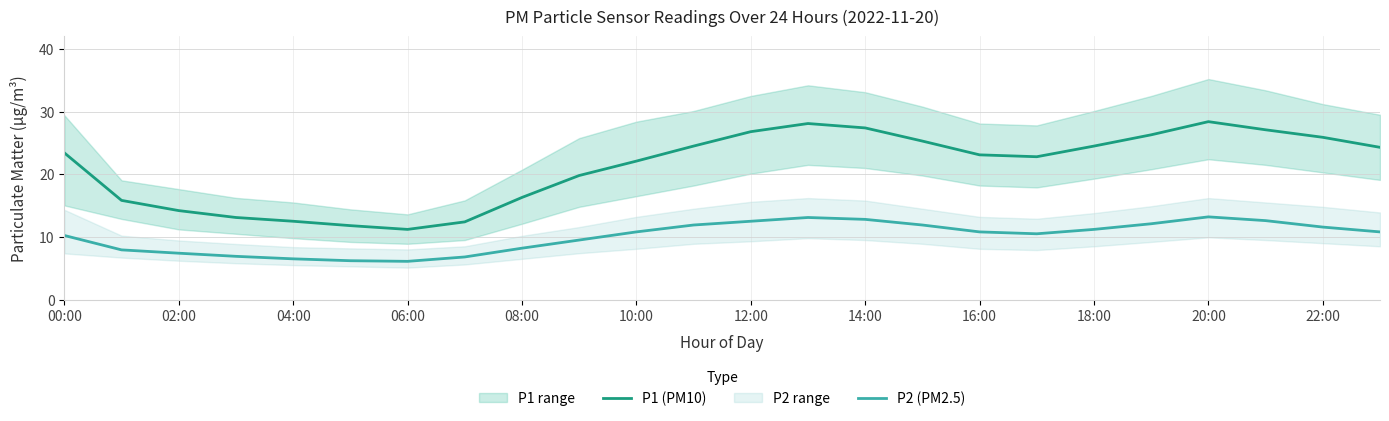

What is the greatest value displayed?

28.4